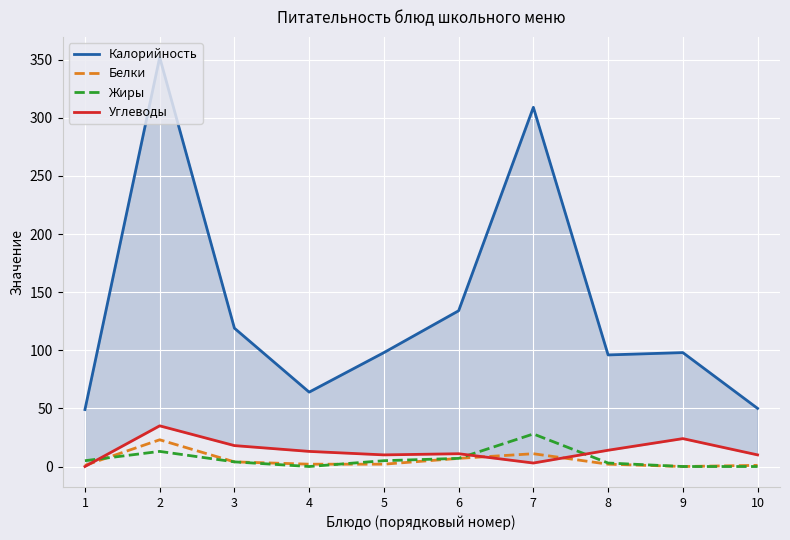

At which label is Калорийность closest to 200?

6